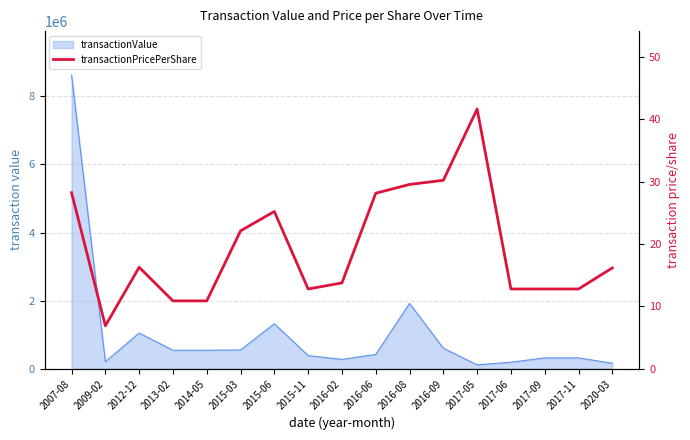

Where is the first local minimum?

2009-02